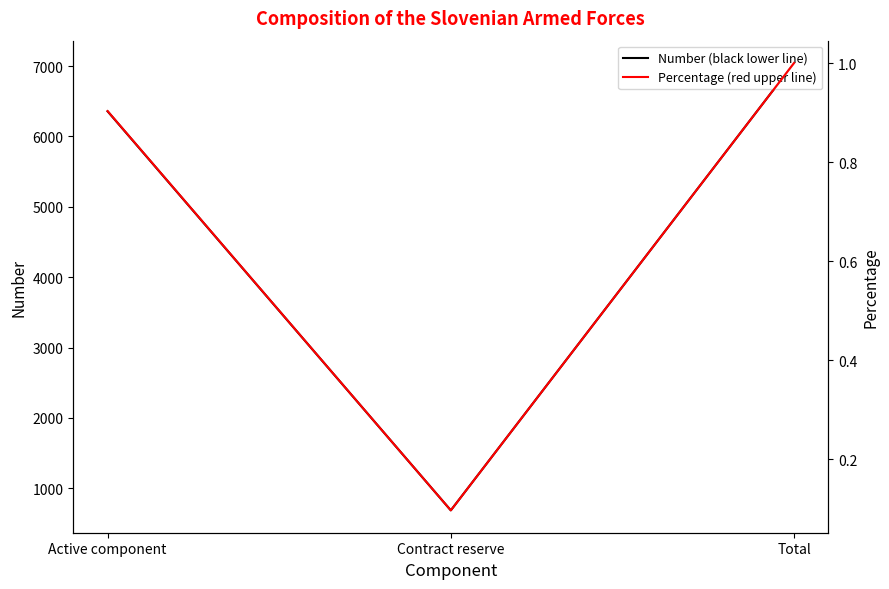

Between Active component and Contract reserve, which series saw the biggest shift?

Number (black lower line)